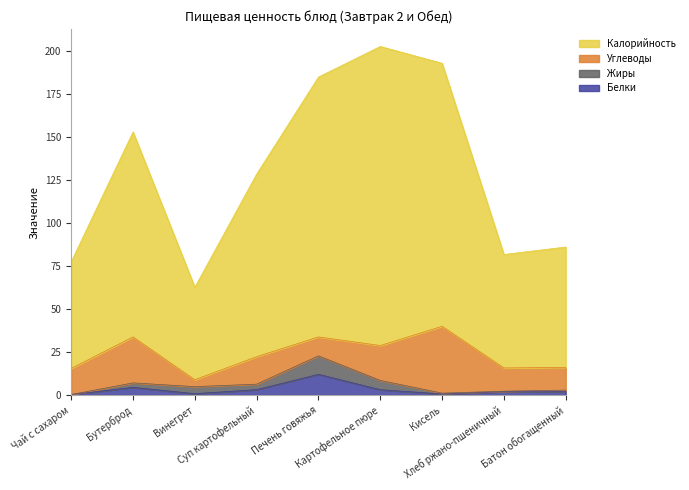

In Калорийность, how many points are lower than both neighbors (excluding endpoints)?

2